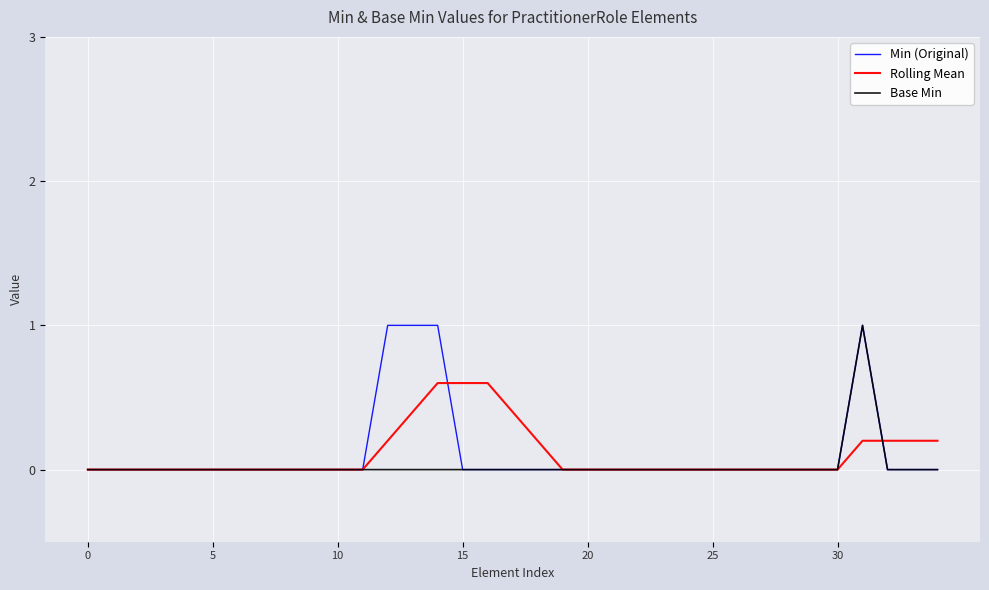

What is the maximum value shown in the chart?

1.0